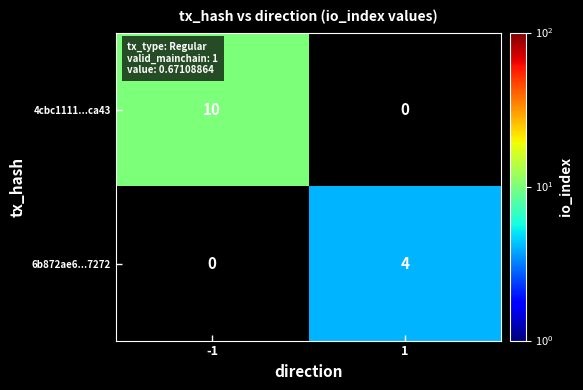

True or false: 4cbc1111...ca43 has a value of 10 at -1.

True